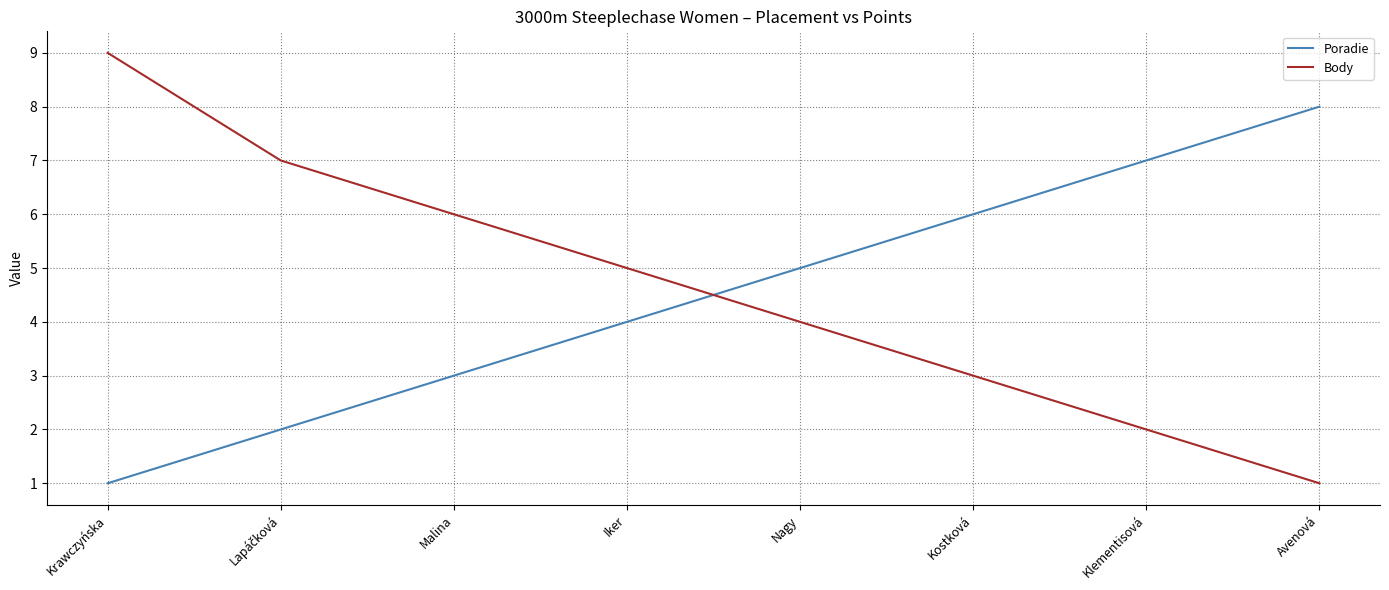

True or false: Body and Poradie intersect in this chart.

True